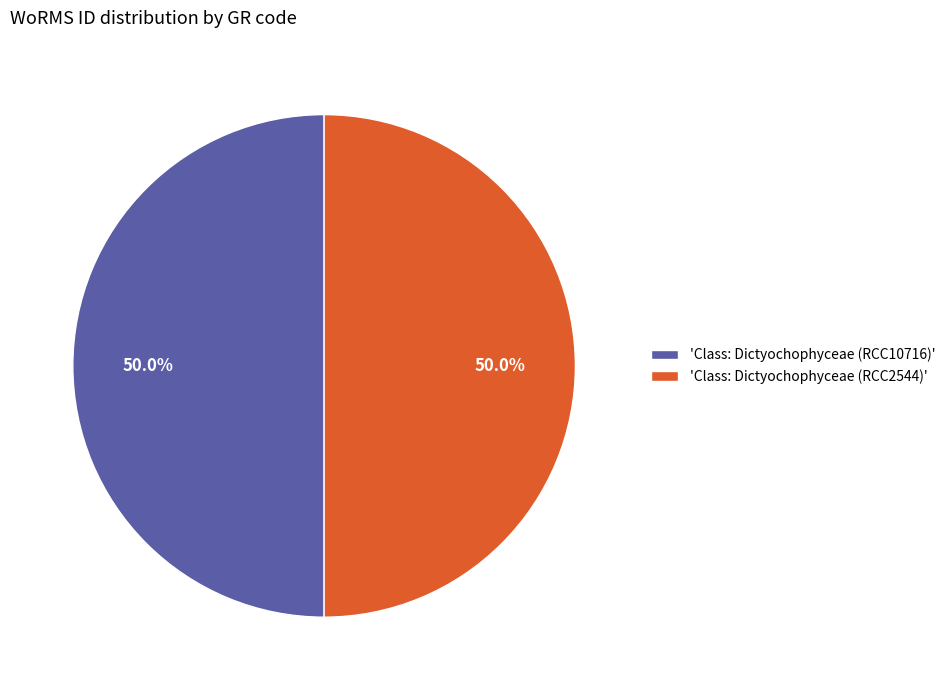

Combined, do 'Class: Dictyochophyceae (RCC2544)' and 'Class: Dictyochophyceae (RCC10716)' account for over 50%?

Yes